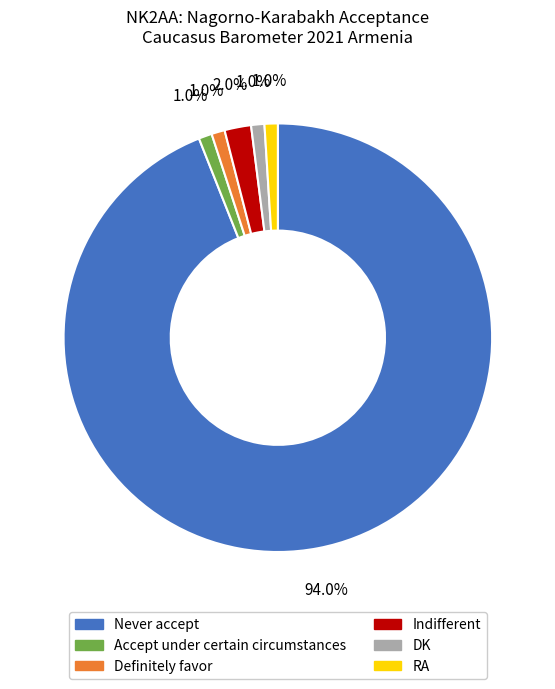

Is the sum of Definitely favor and Indifferent greater than half?

No